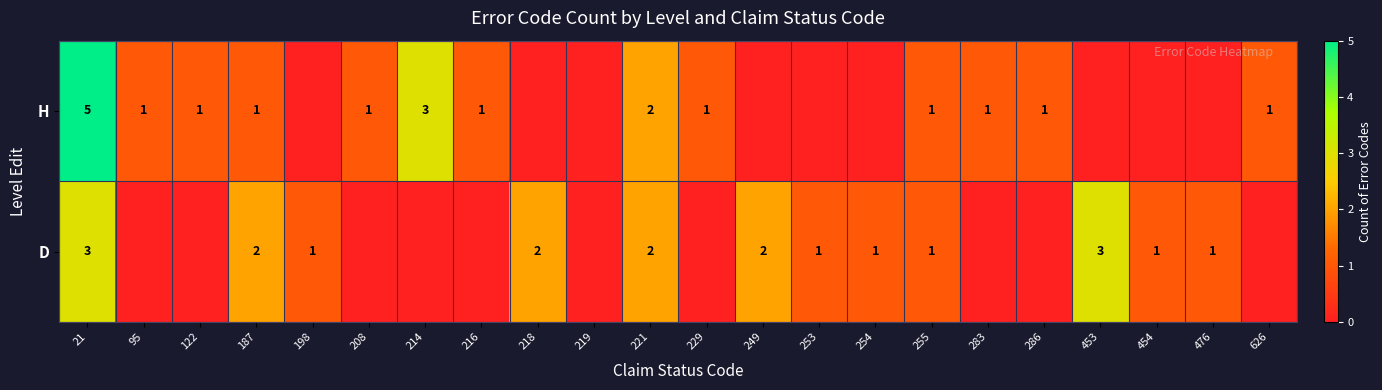

Is it true that D equals 1 at 249?

False